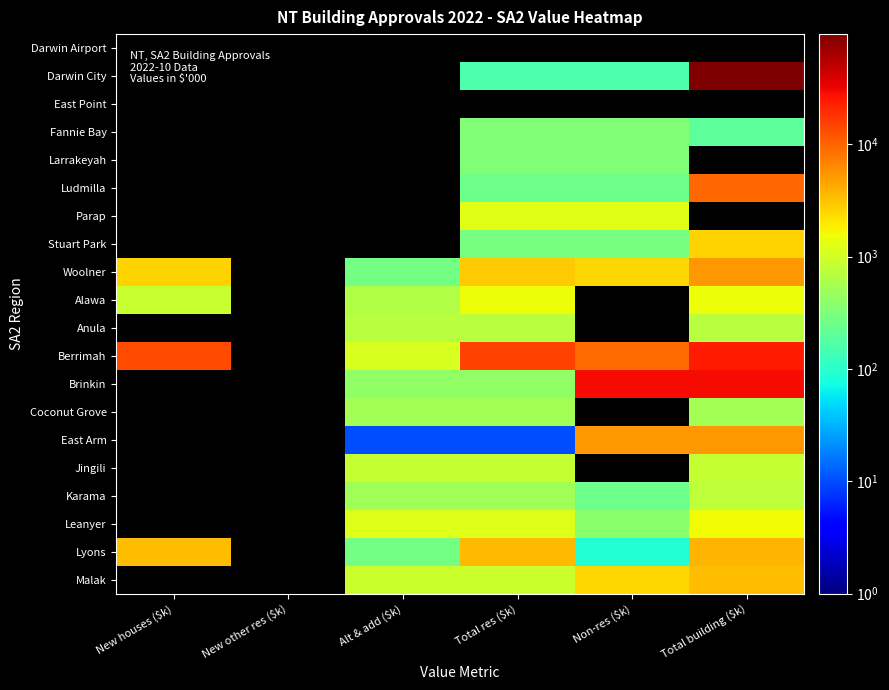

Which has a higher value, New houses ($k) or Non-res ($k)?

Non-res ($k)